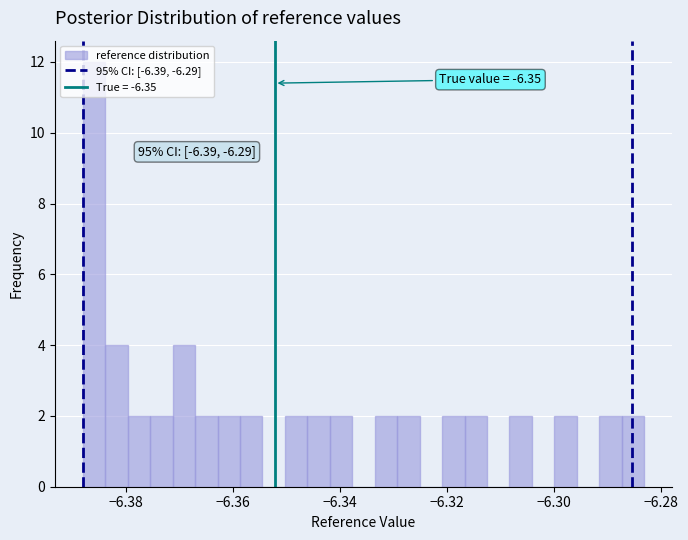

Around what value on the x-axis is the tallest bar? Give the approximate position of its centre, as read against the axis.

-6.386